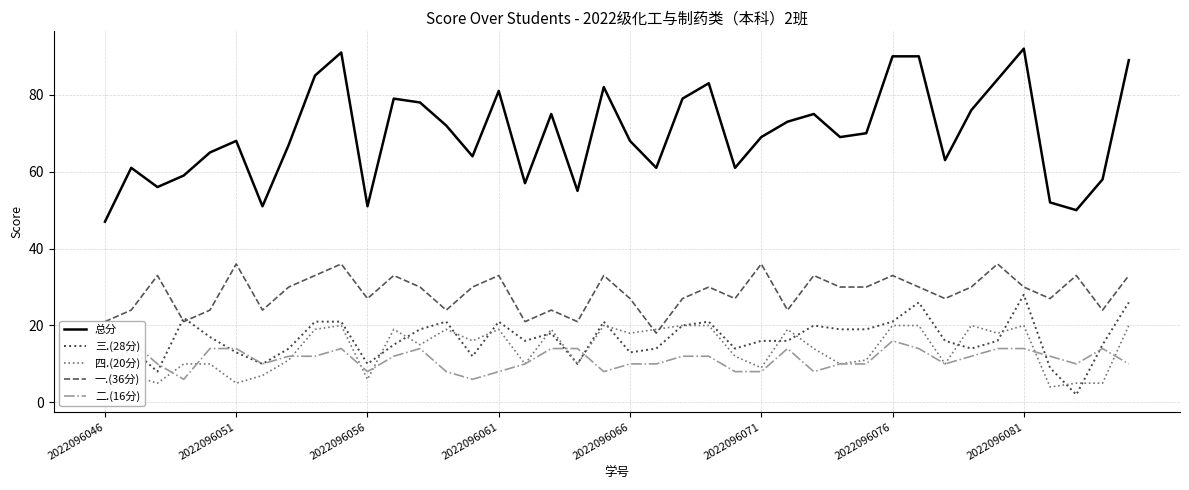

How many lines are shown in the chart?

5